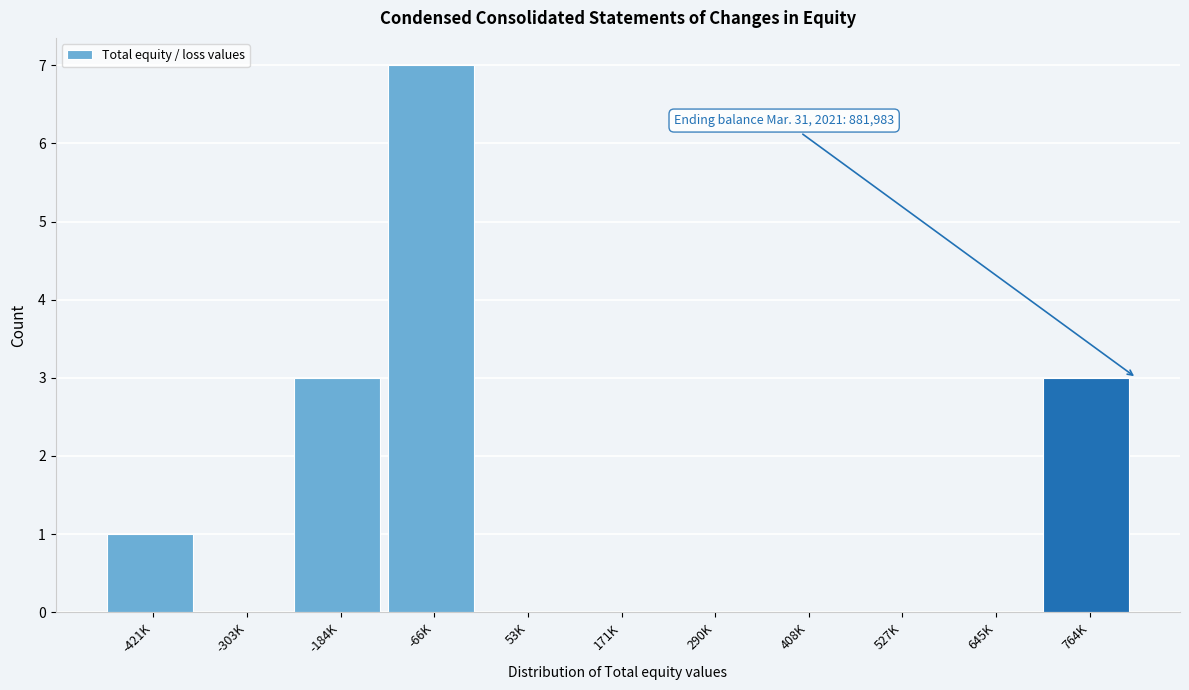

Reading left to right, transcribe all the data shown in this chart.

-421K=1	-303K=0	-184K=3	-66K=7	53K=0	171K=0	290K=0	408K=0	527K=0	645K=0	764K=3